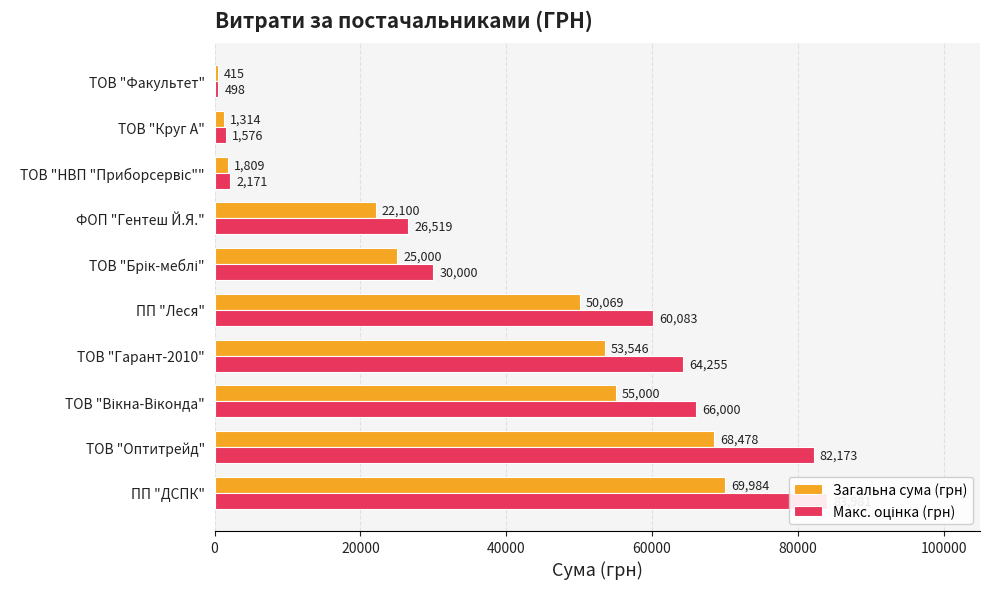

What is the difference between the second highest and minimum values in the Загальна сума (грн) series?

68062.7